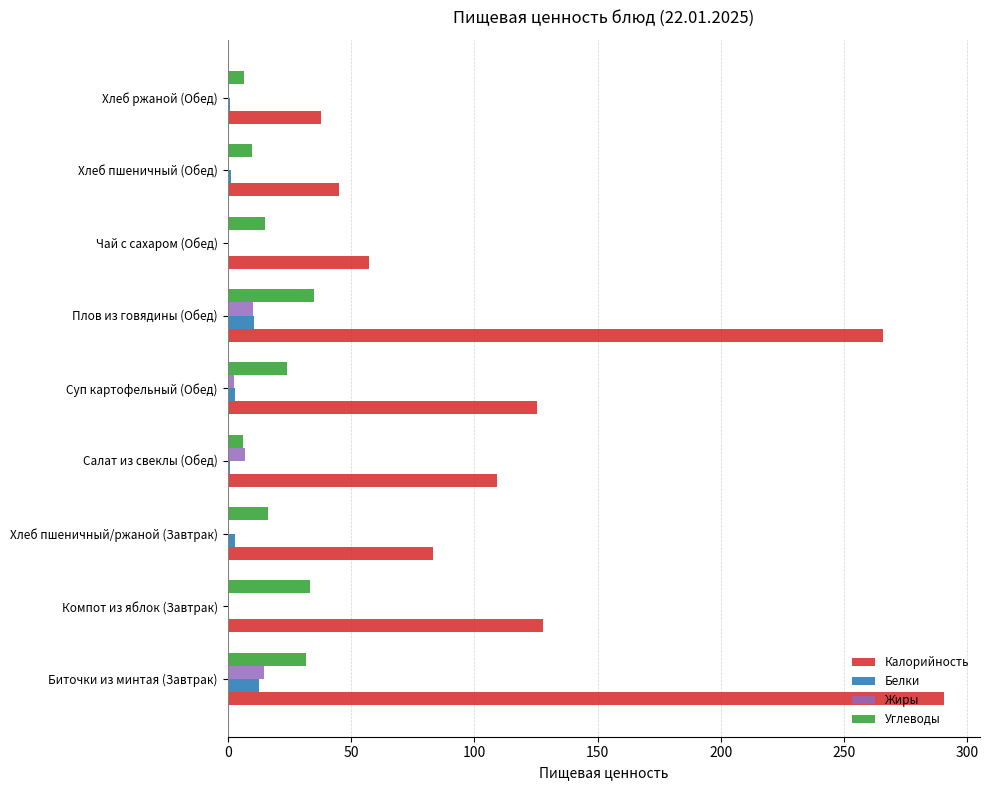

At which label is Калорийность closest to 164?

Компот из яблок (Завтрак)